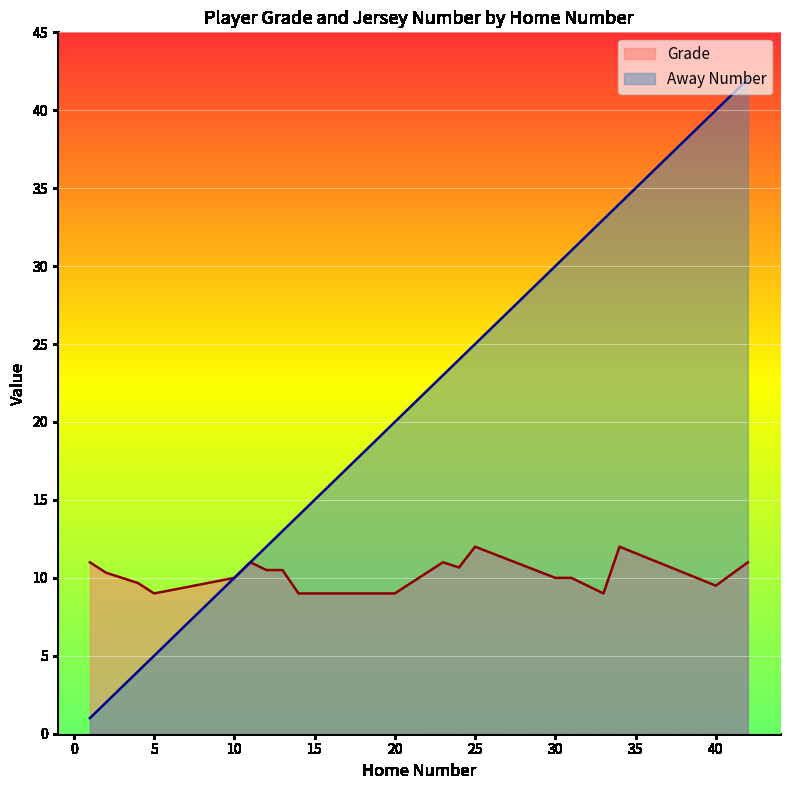

How many interior local peaks does the Away Number series have?

0